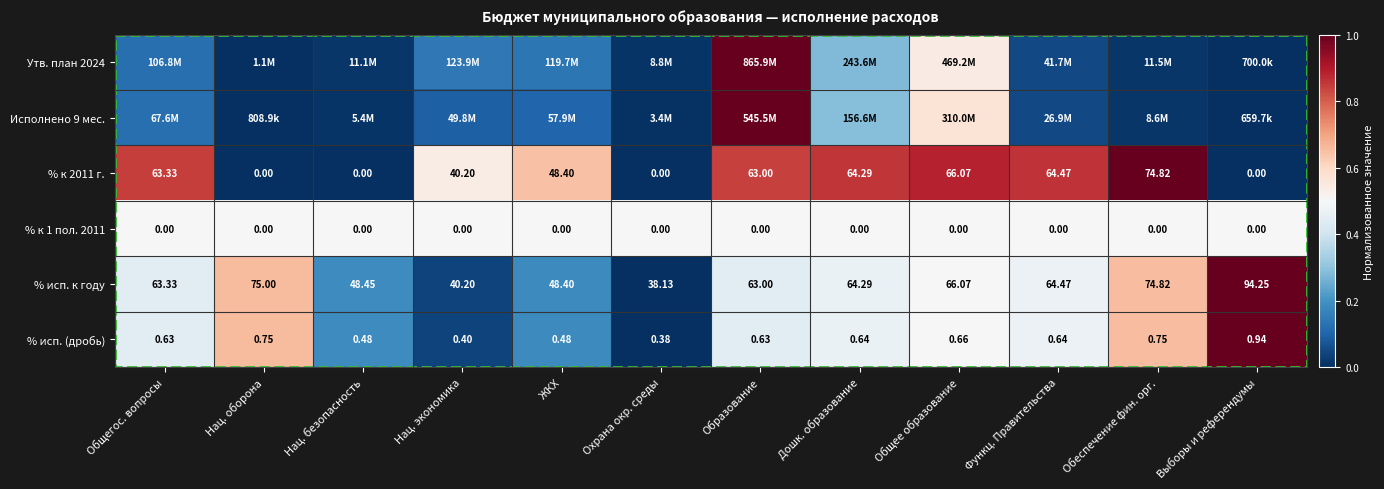

Where does the % исп. к году series first go above 64?

Нац. оборона